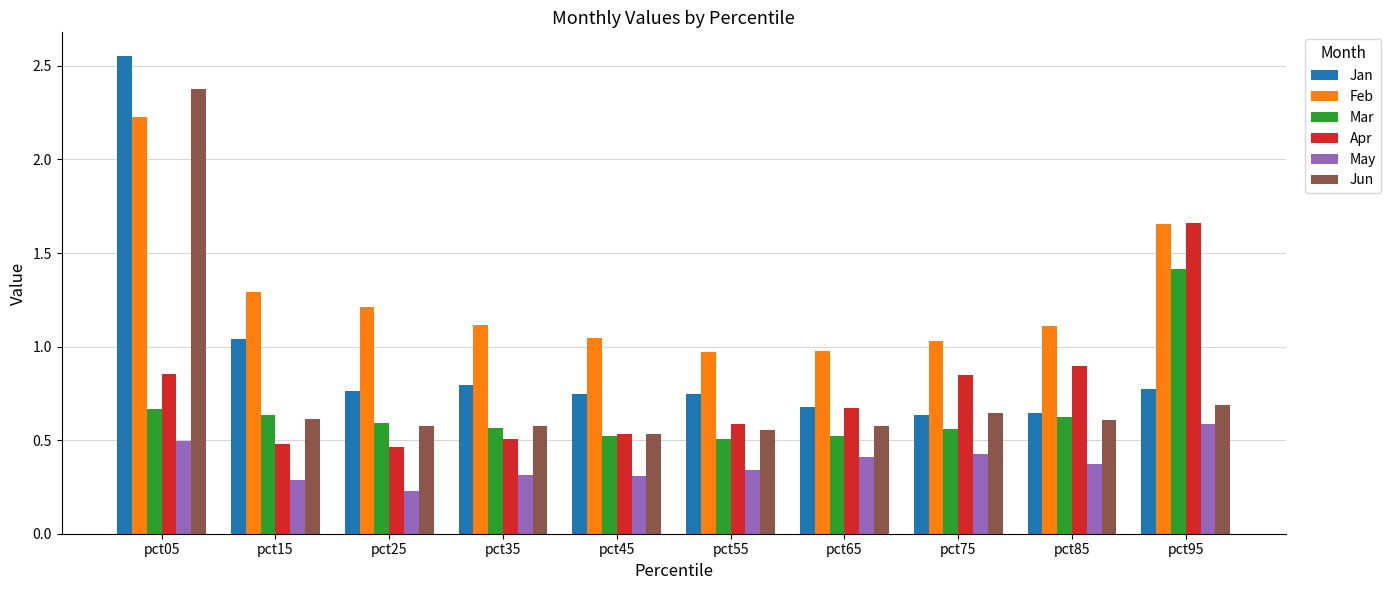

At how many categories does at least one series exceed 2?

1